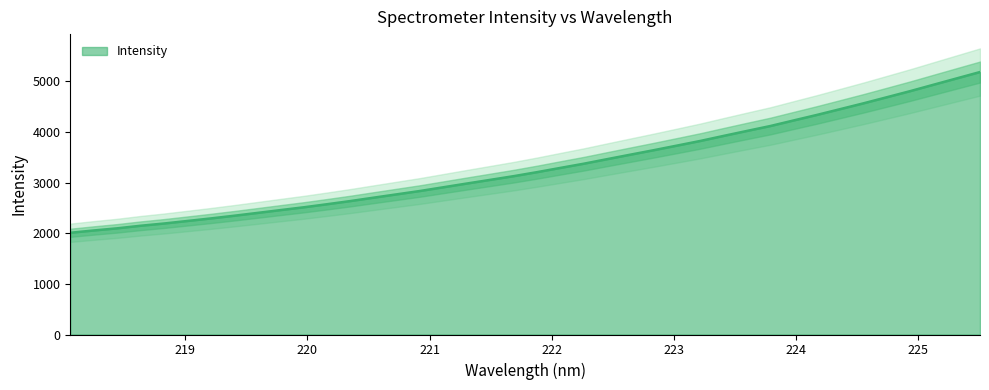

What is the minimum value for Intensity?

2010.2